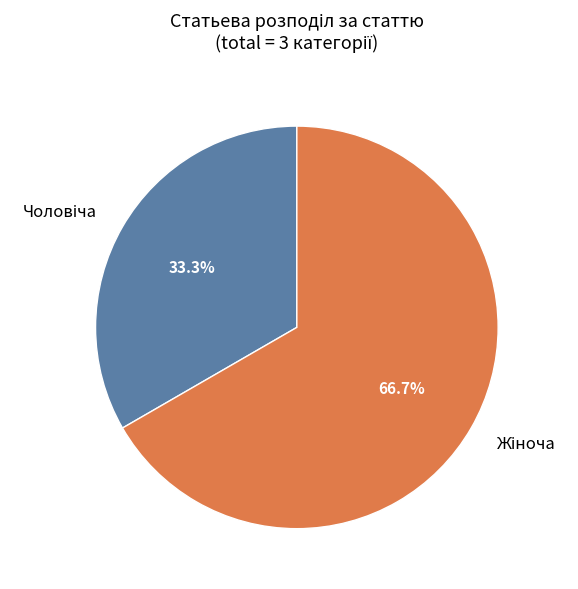

Is there any slice that represents more than half of the pie?

Yes